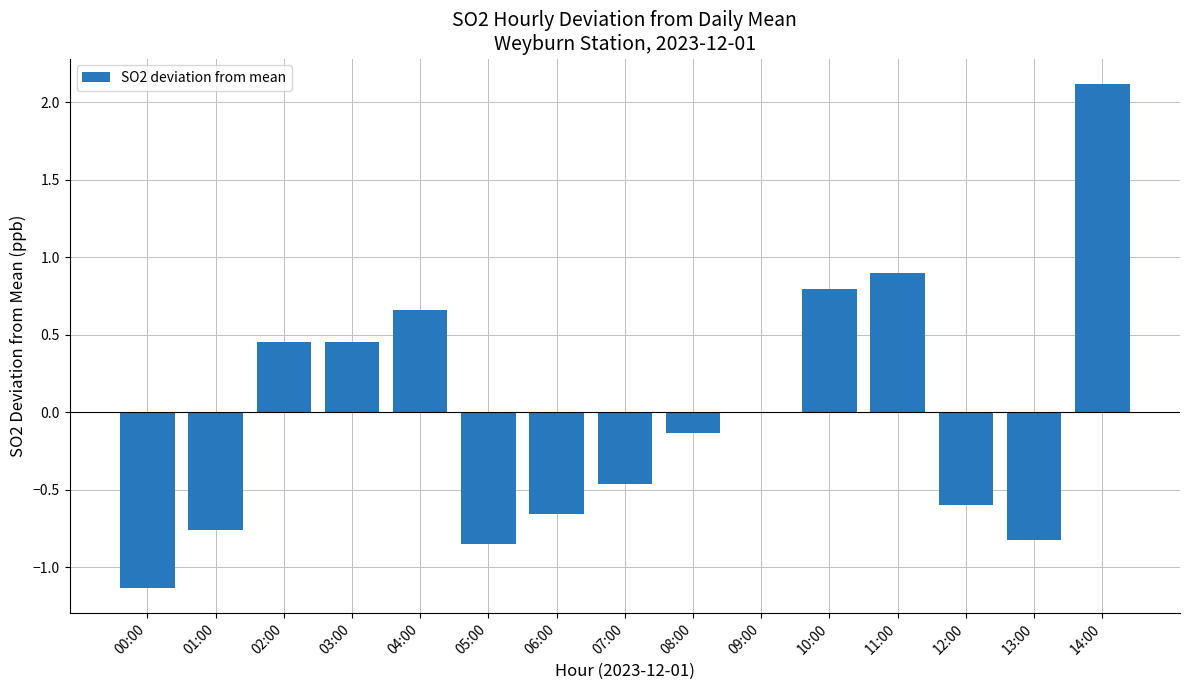

Are the bars grouped side by side (vs. stacked)?

No